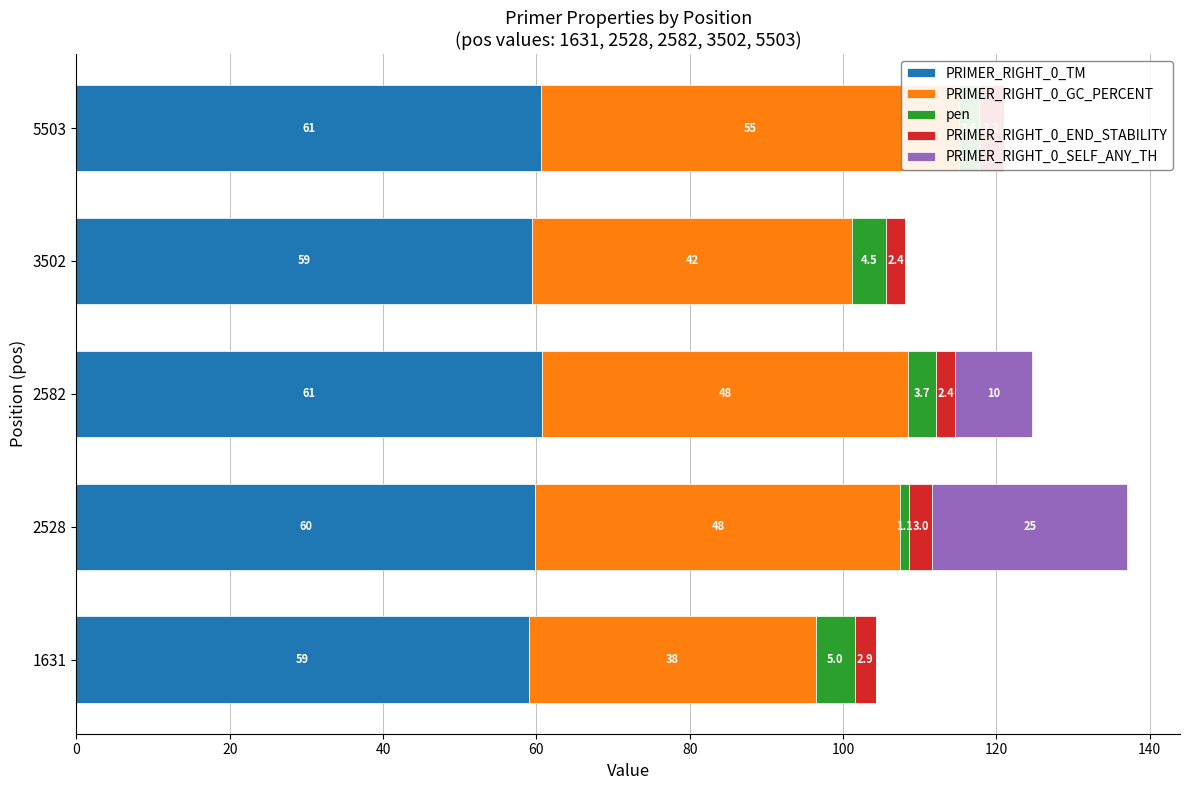

Which series has the widest spread of values?

PRIMER_RIGHT_0_SELF_ANY_TH